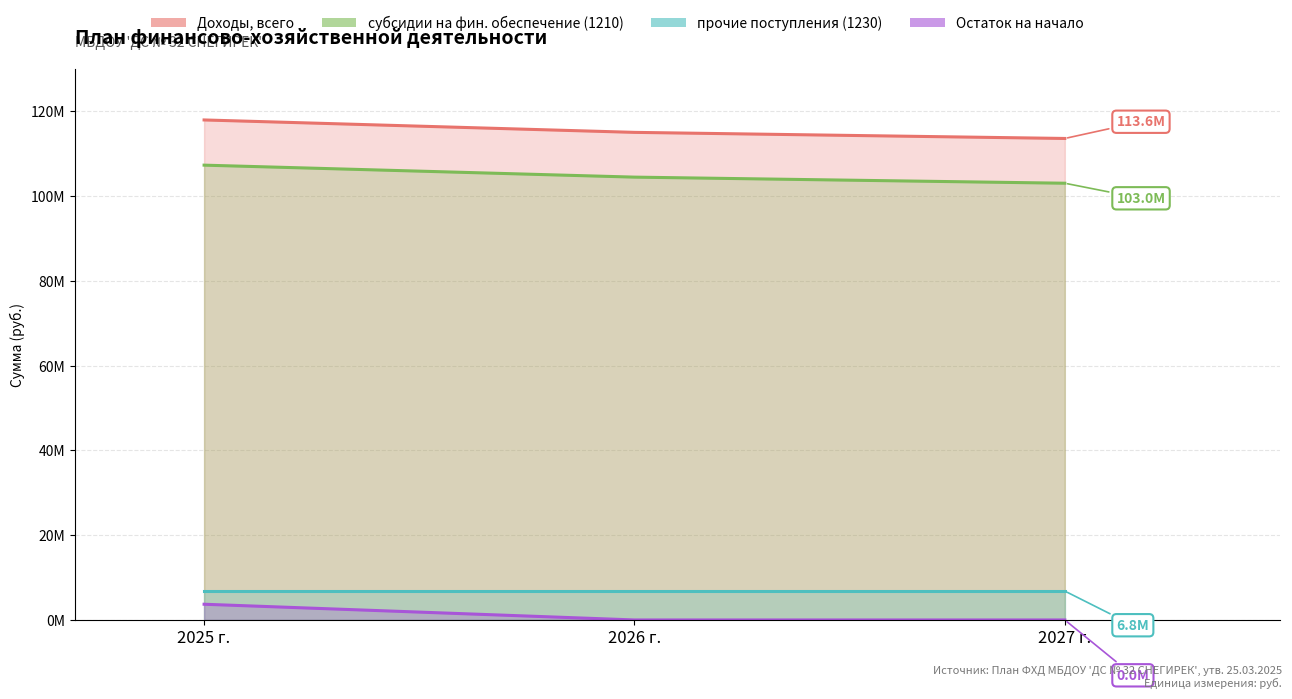

What position from the right is 2026 г.?

2